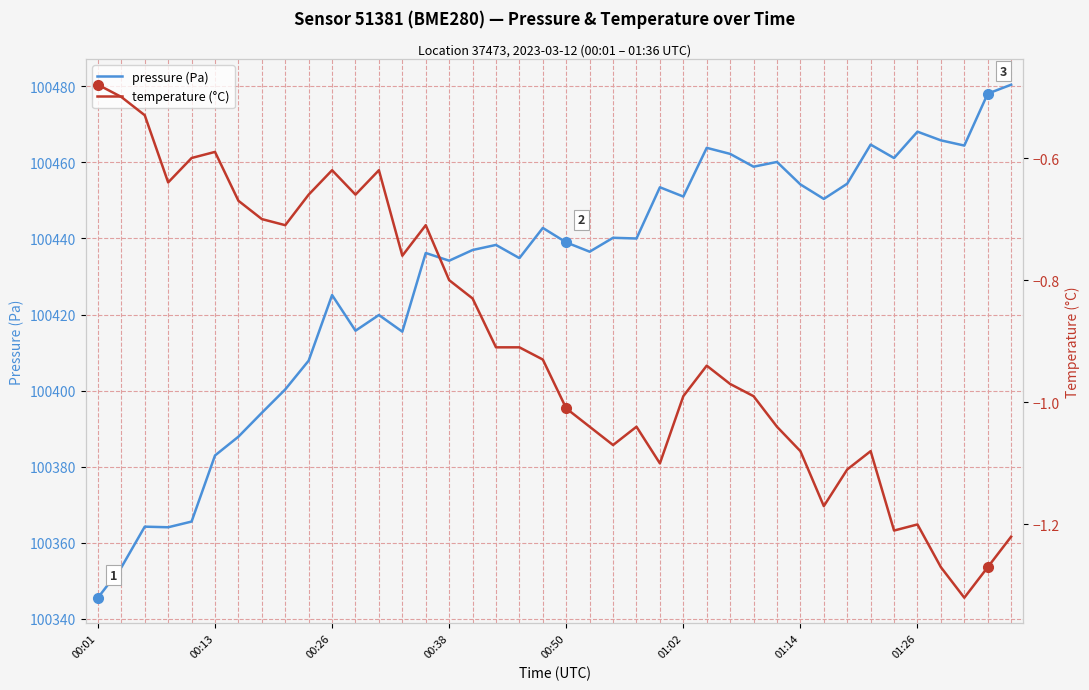

In pressure (Pa), how many points are lower than both neighbors (excluding endpoints)?

12